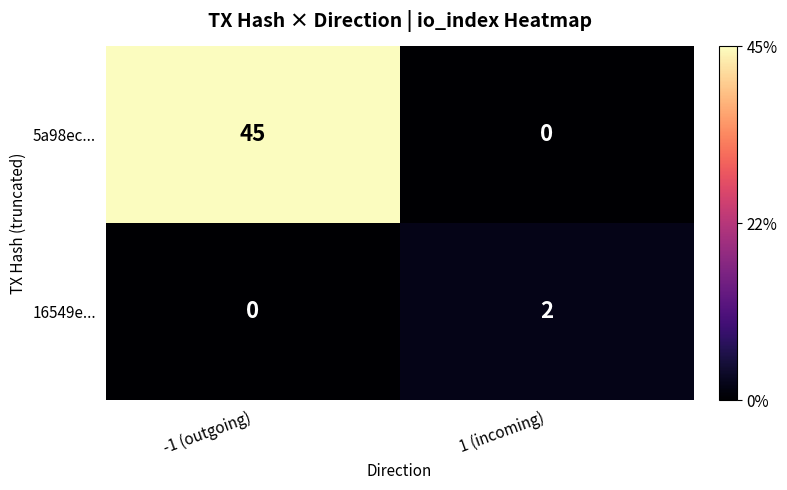

Which category has the highest value across all series?

-1 (outgoing)